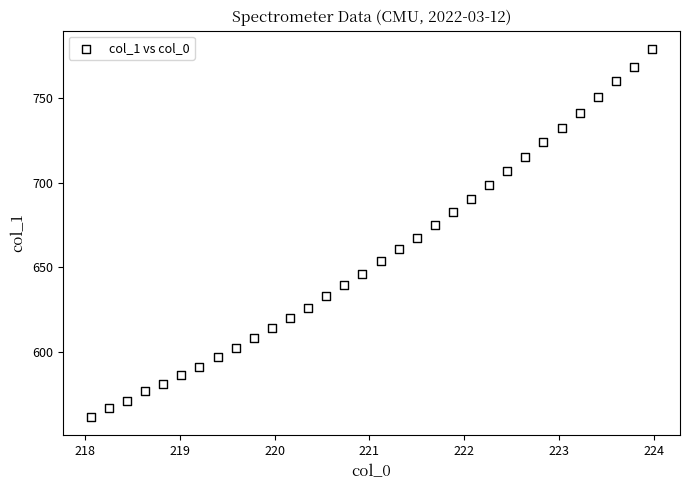

What Y value in the scatter plot is closest to 670?

667.5